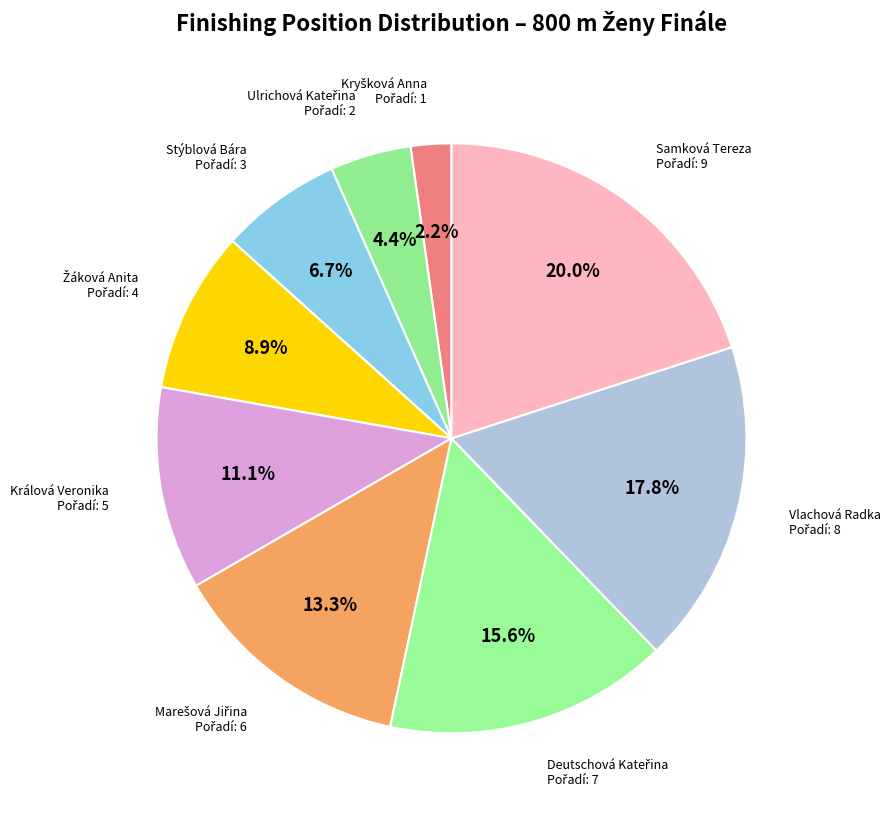

Count the number of slices in the pie.

9